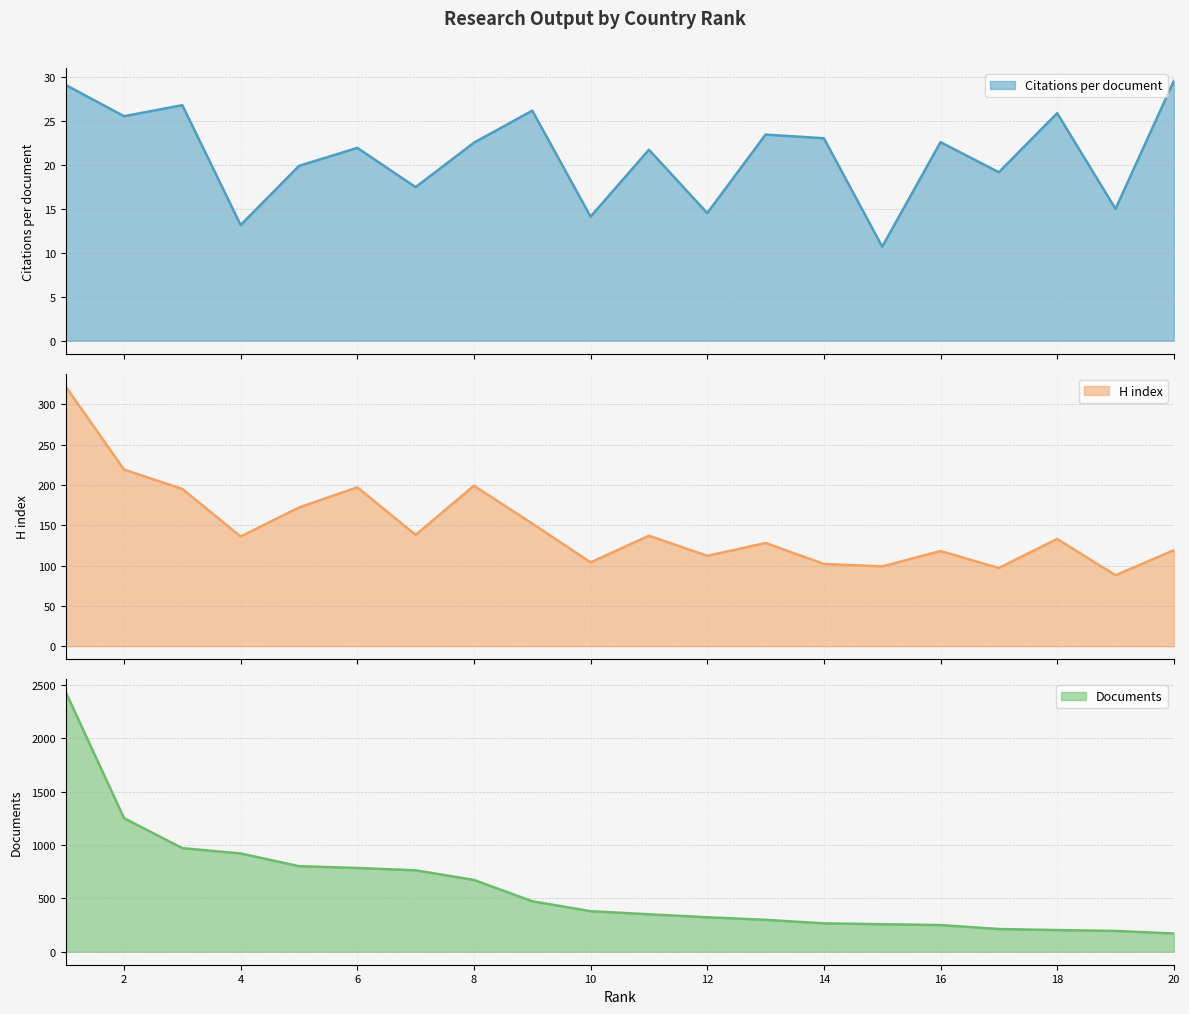

What is the difference between the maximum and second lowest values in the Citations per document series?

16.4